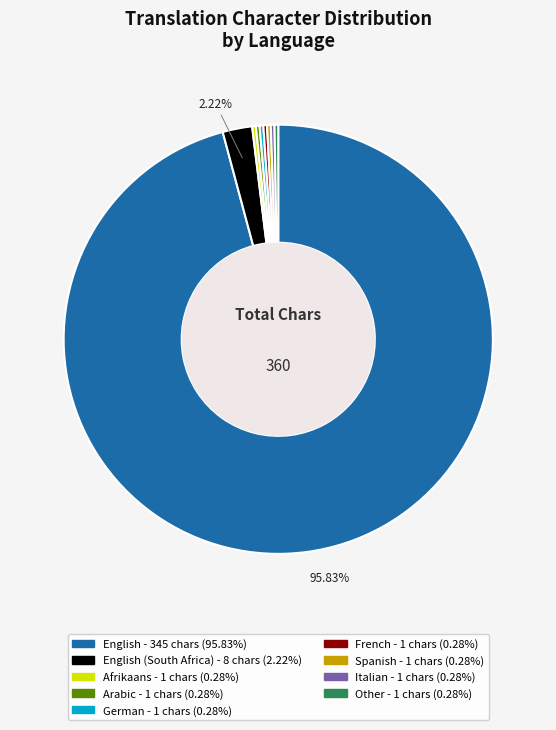

Is there any slice that represents more than half of the pie?

Yes